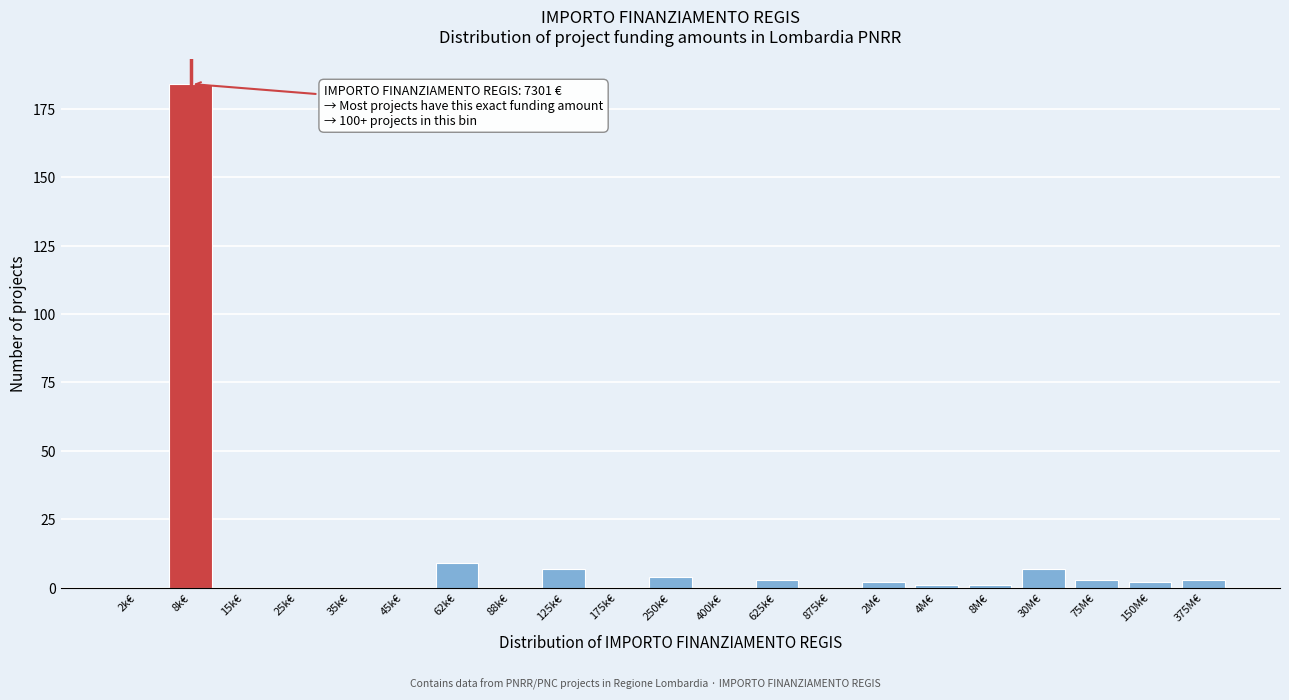

Reading right to left, what are all the values shown in this chart?

375M€=3	150M€=2	75M€=3	30M€=7	8M€=1	4M€=1	2M€=2	875k€=0	625k€=3	400k€=0	250k€=4	175k€=0	125k€=7	88k€=0	62k€=9	45k€=0	35k€=0	25k€=0	15k€=0	8k€=184	2k€=0